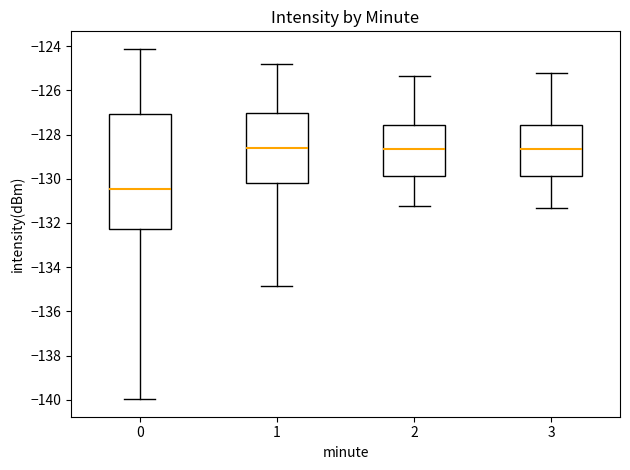

Where does the upper whisker of the box at x = 1 end on the y-axis? The values are not printed on the chart, so give them approximately, as read against the axis.

-124.8